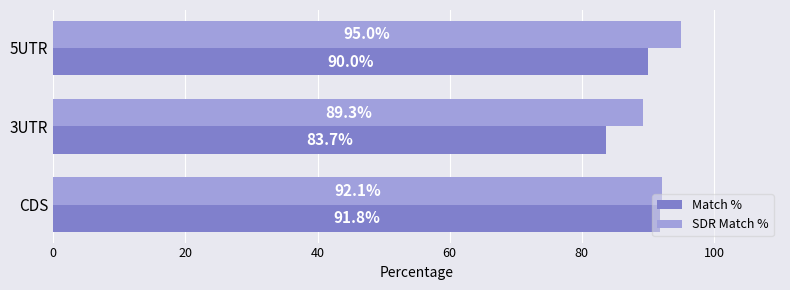

The Match % series shows 83.7 at 3UTR. True or false?

True